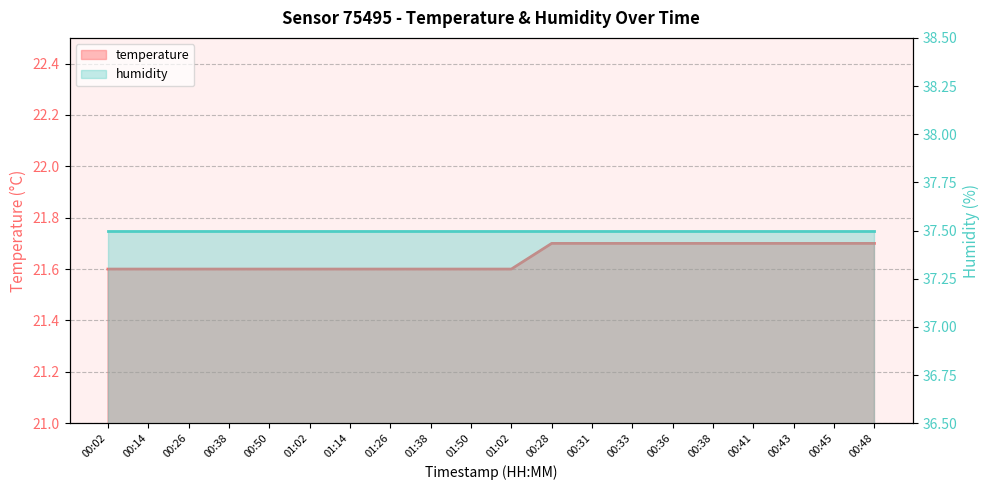

Which label corresponds to the largest value in the chart?

00:28